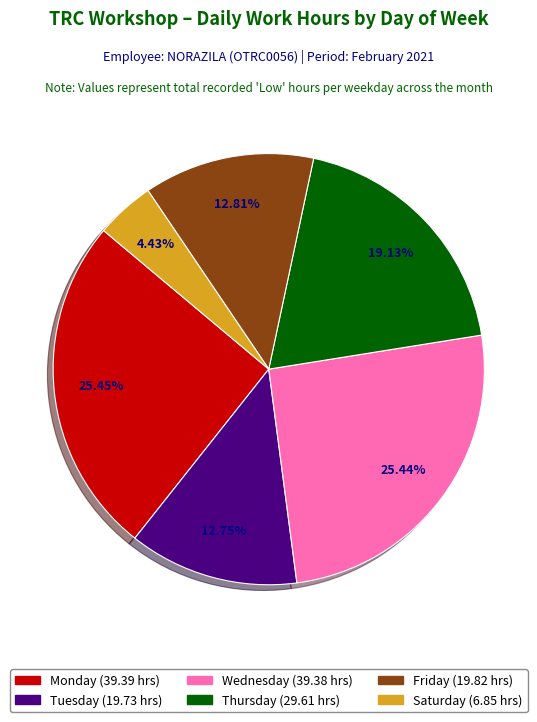

Is there a majority slice in this chart?

No